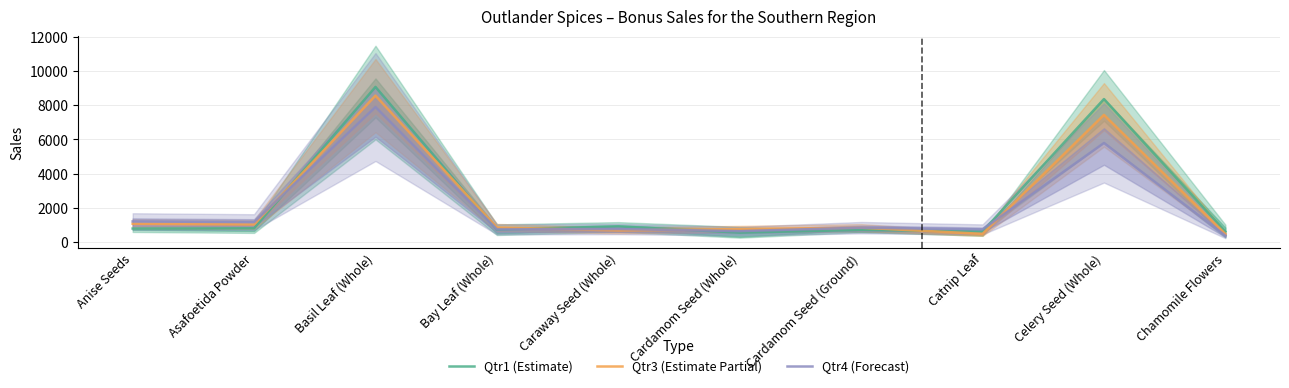

Where do Qtr4 (Forecast) and Qtr3 (Estimate Partial) first cross each other?

Asafoetida Powder and Basil Leaf (Whole)